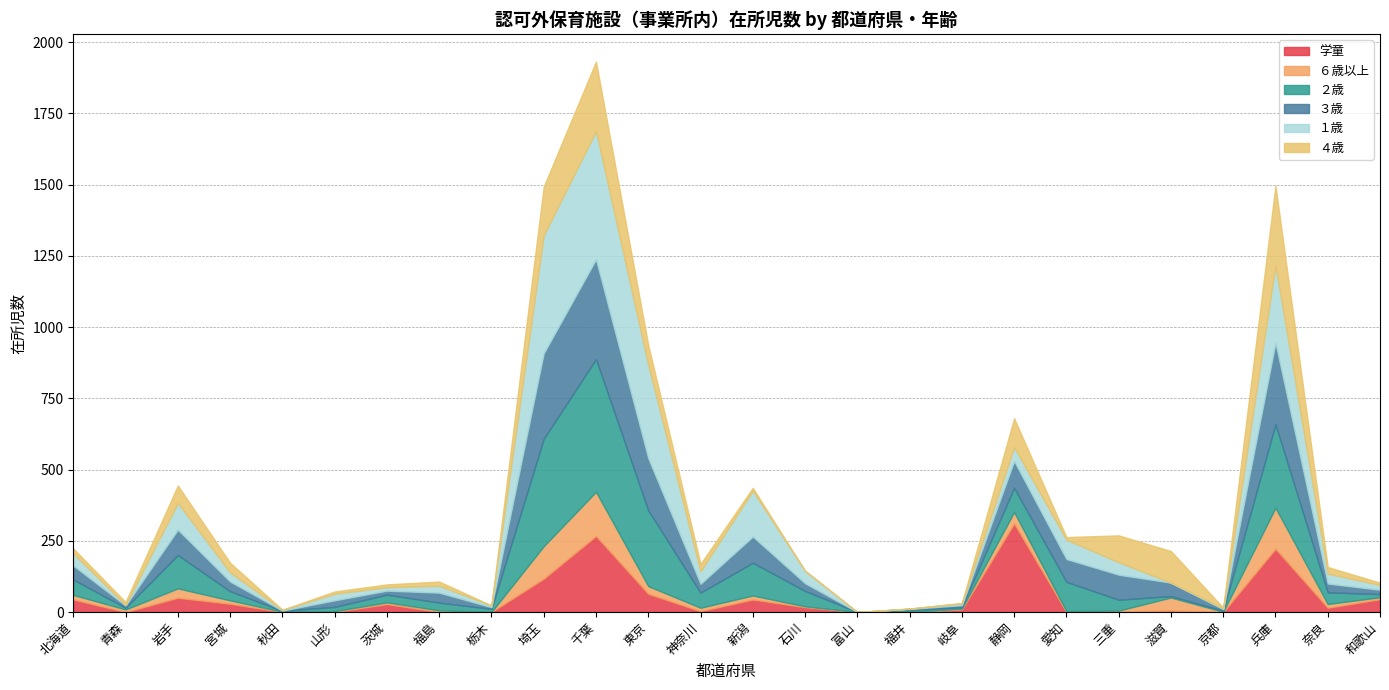

What is the value of the ３歳 point at the 22nd from the left?

47